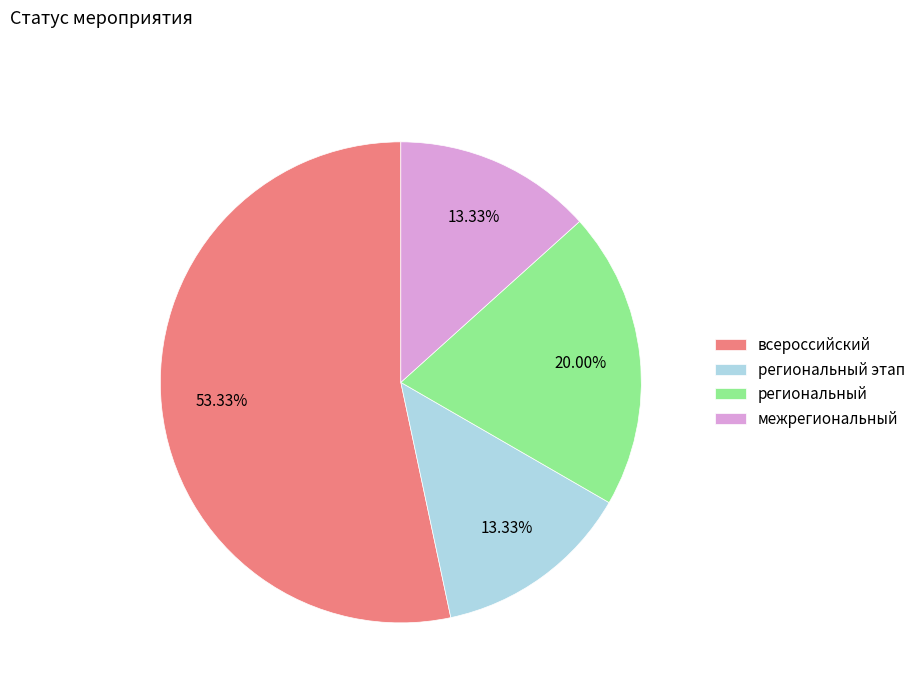

To the nearest percent, what is the difference between the всероссийский and региональный этап slice percentages?

40%